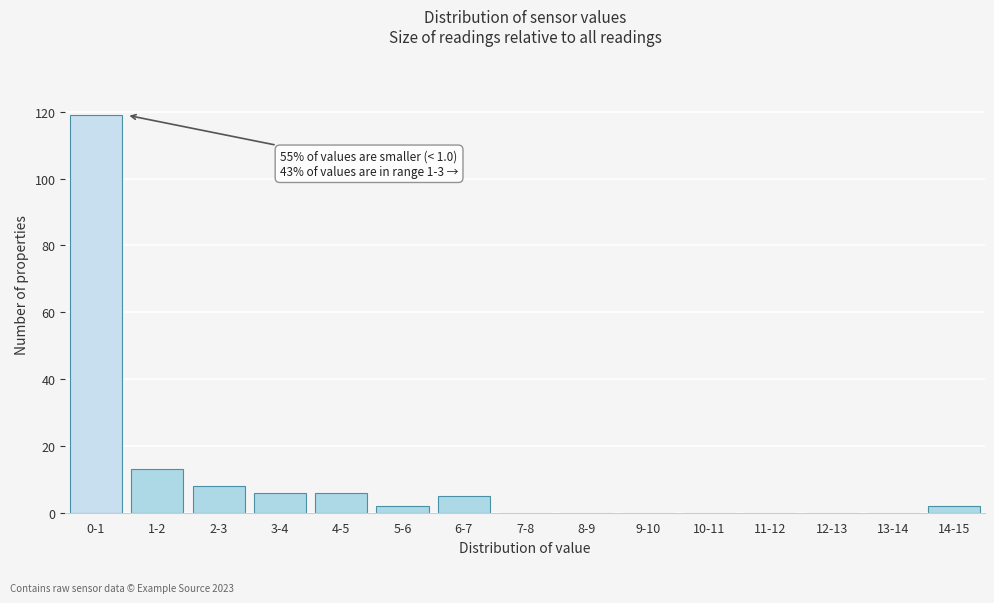

Reading left to right, transcribe all the data shown in this chart.

0-1=119	1-2=13	2-3=8	3-4=6	4-5=6	5-6=2	6-7=5	7-8=0	8-9=0	9-10=0	10-11=0	11-12=0	12-13=0	13-14=0	14-15=2